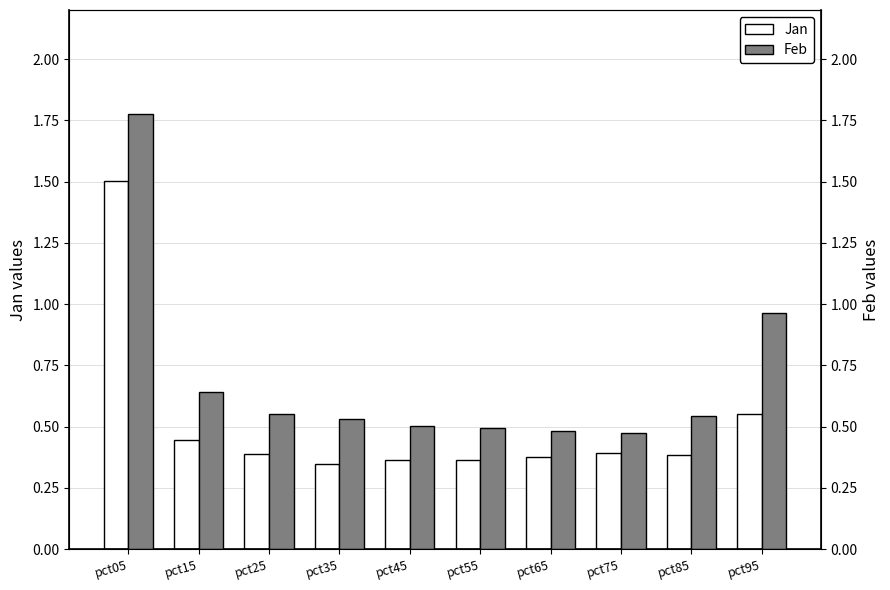

Reading left to right, extract all data points from this chart.

Jan: 1.5	0.4	0.4	0.3	0.4	0.4	0.4	0.4	0.4	0.6
Feb: 1.8	0.6	0.6	0.5	0.5	0.5	0.5	0.5	0.5	1.0